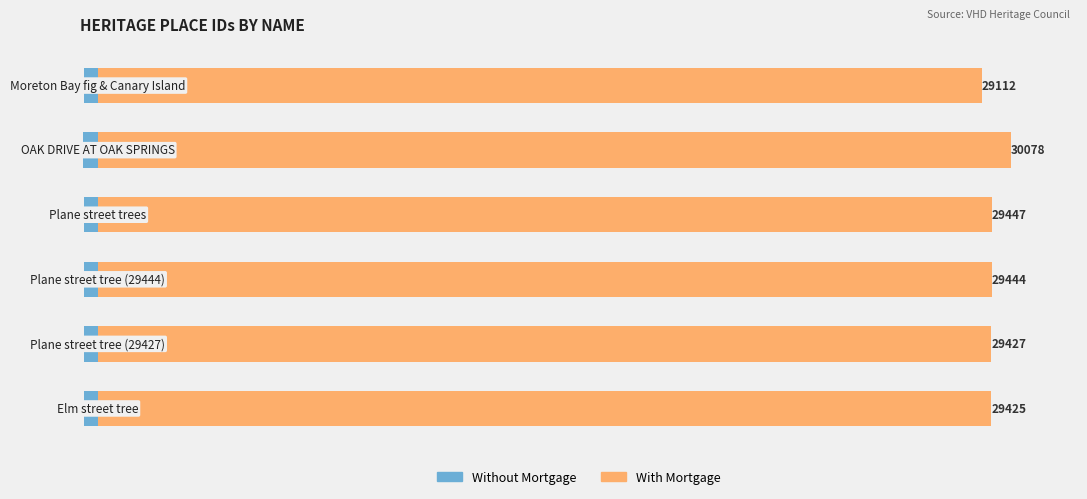

Is the value of With Mortgage at 2 greater than the value of Without Mortgage at 4?

Yes